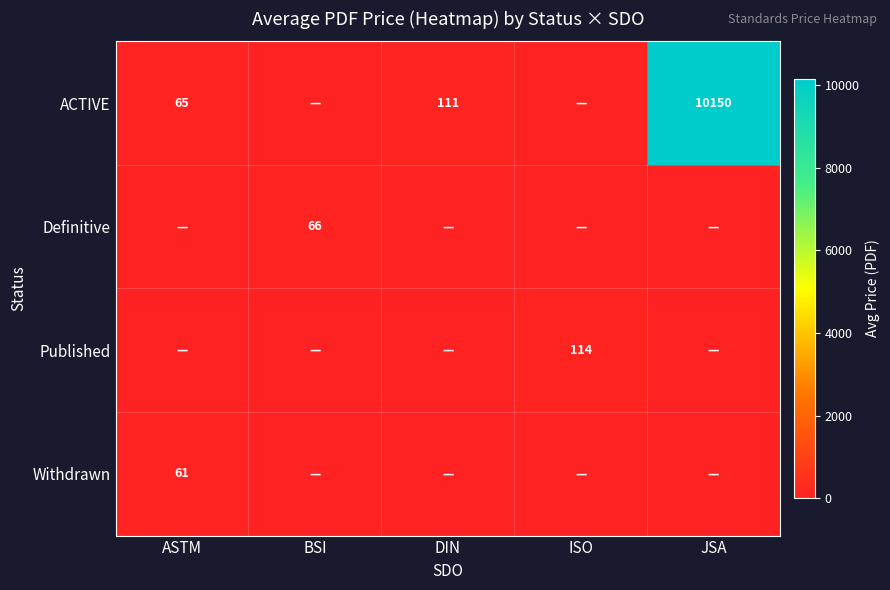

The value of ACTIVE at ASTM is 40. True or false?

False